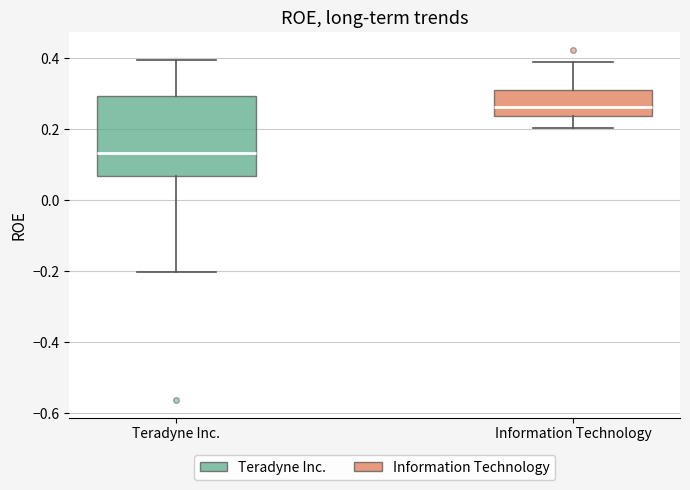

Reading left to right, transcribe this box plot: for each box, give where its median line is, the range the box spans, and where its two whiskers end, as read against the y-axis. The values are not printed on the chart, so give them approximately, as read against the axis.

Teradyne Inc.: median 0.14, box 0.06 to 0.30, whiskers -0.20 to 0.40
Information Technology: median 0.26, box 0.24 to 0.32, whiskers 0.20 to 0.40